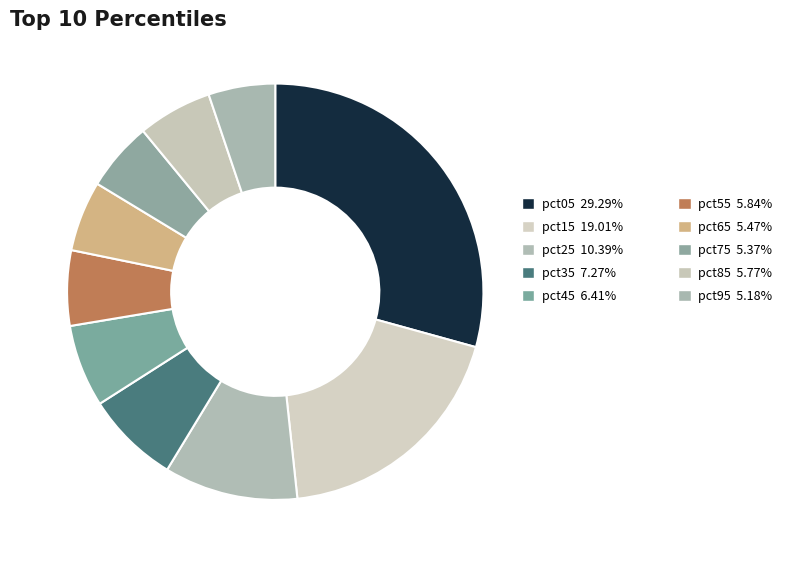

How many segments does this pie chart have?

10